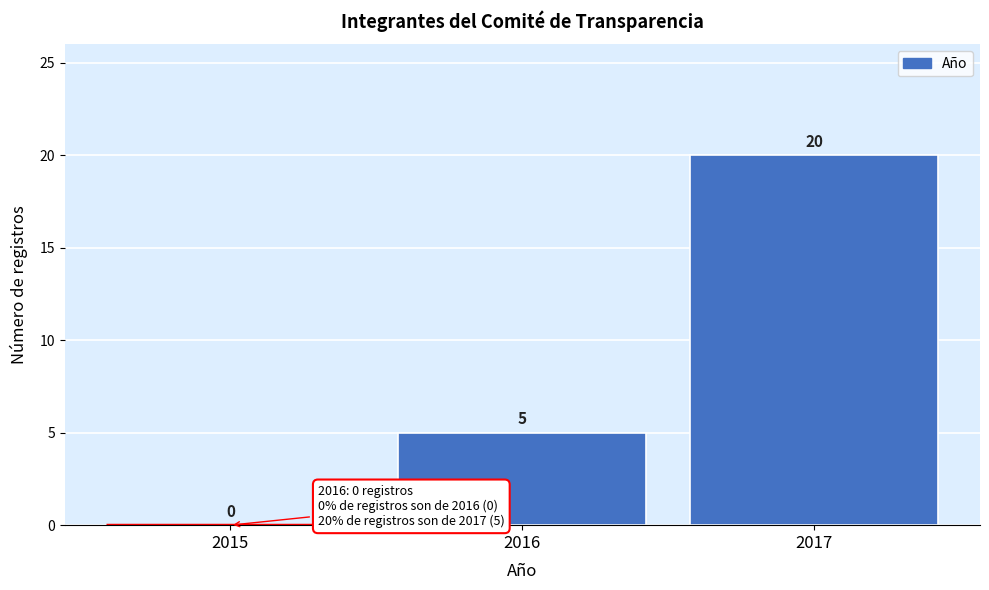

Reading left to right, extract all data points from this chart.

2015=0	2016=5	2017=20